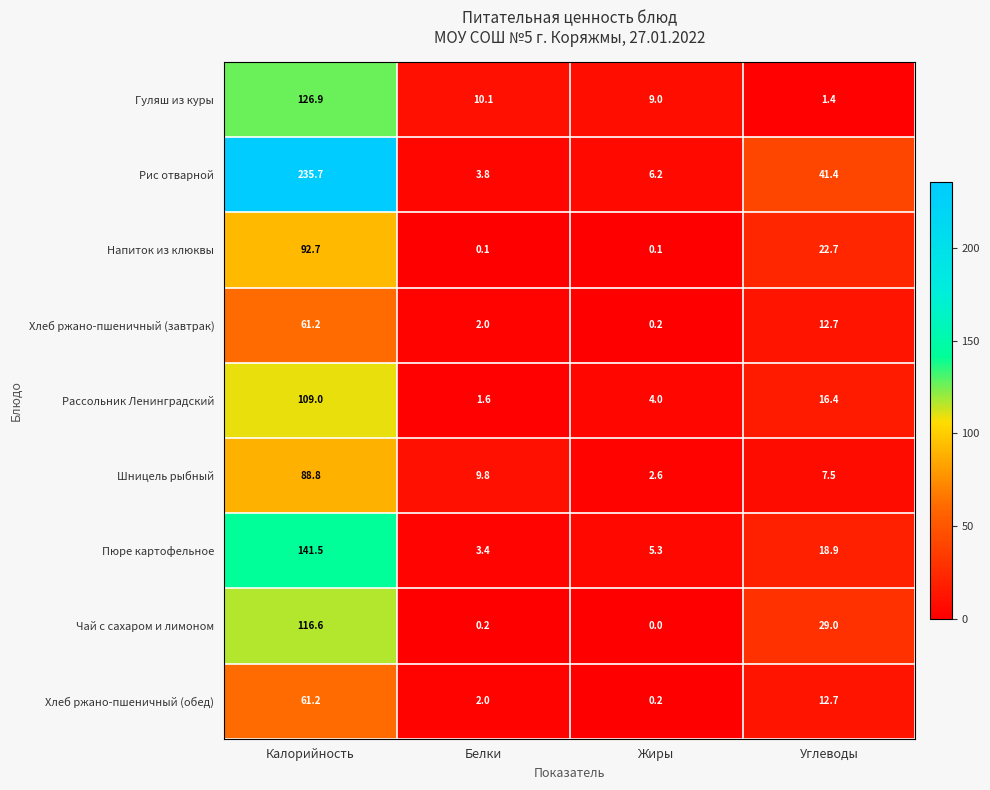

The Гуляш из куры series shows 126.9 at Калорийность. True or false?

True